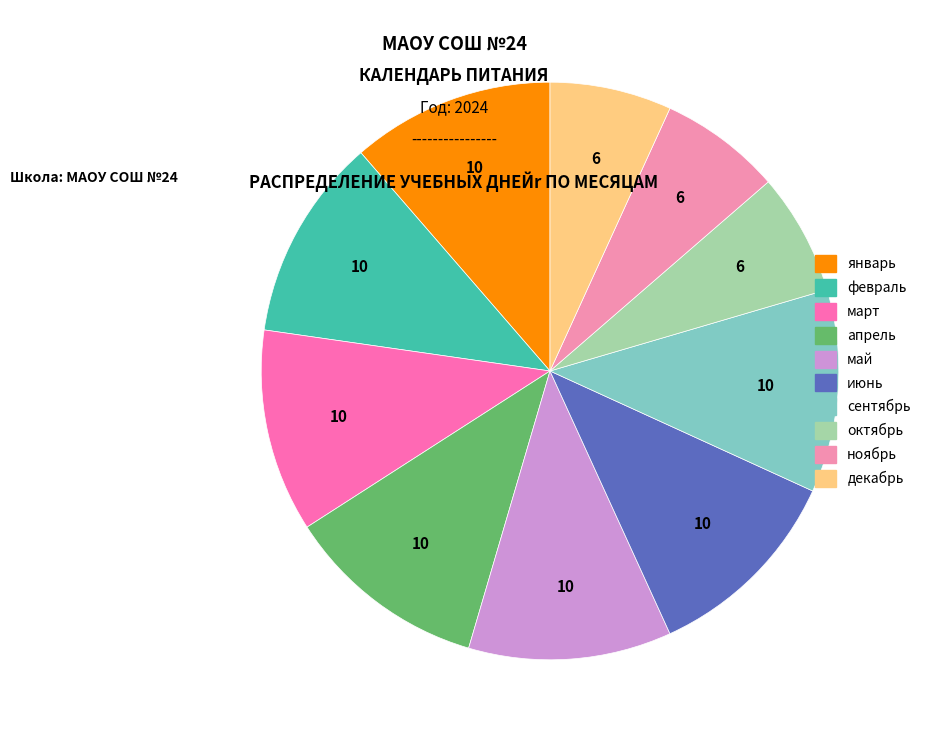

To the nearest percent, what is the difference between the июнь and ноябрь slice percentages?

5%